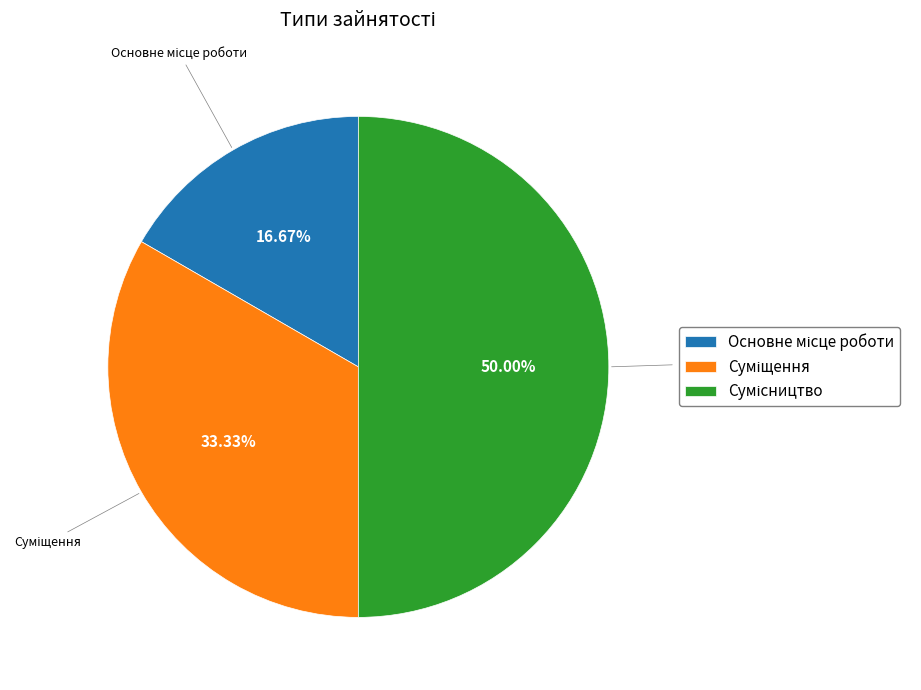

What portion of the pie excludes Суміщення?

66.7%